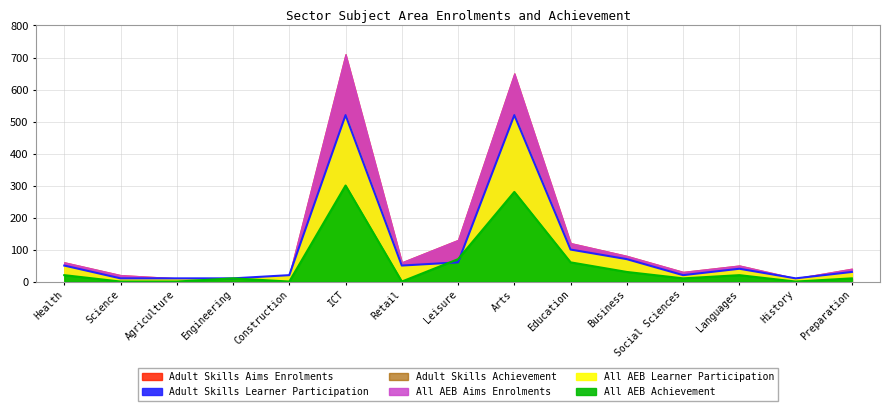

What is the maximum value for Adult Skills Learner Participation?

520